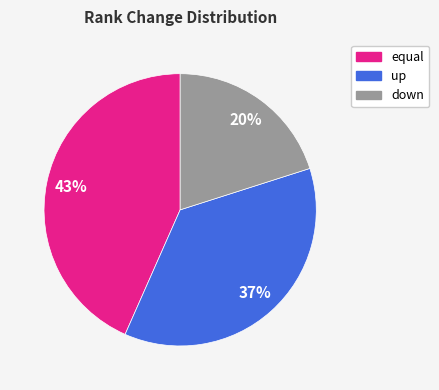

Count the number of slices in the pie.

3